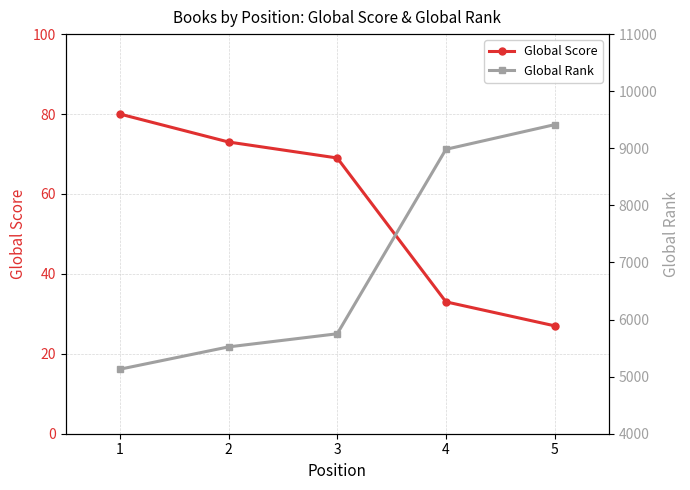

List the series in order of their overall mean, lowest first.

Global Score, Global Rank